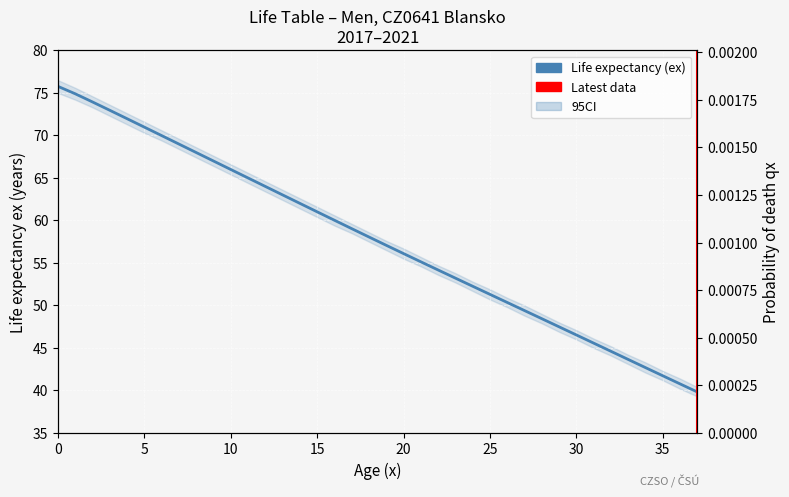

Approximately how many times larger is the value at 18 compared to 22?

1.1